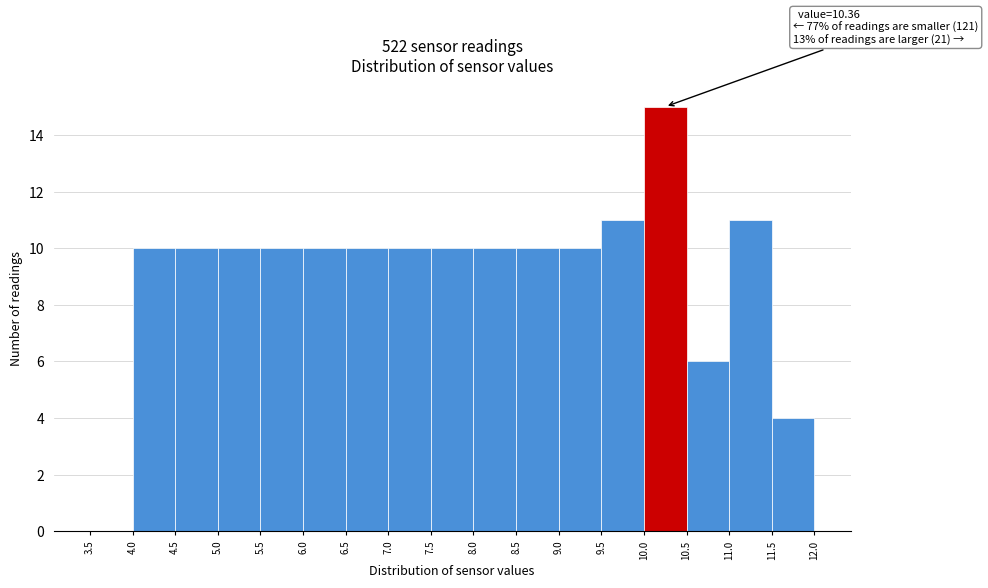

Over which range of the x-axis is the bar tallest?

10.0 to 10.5